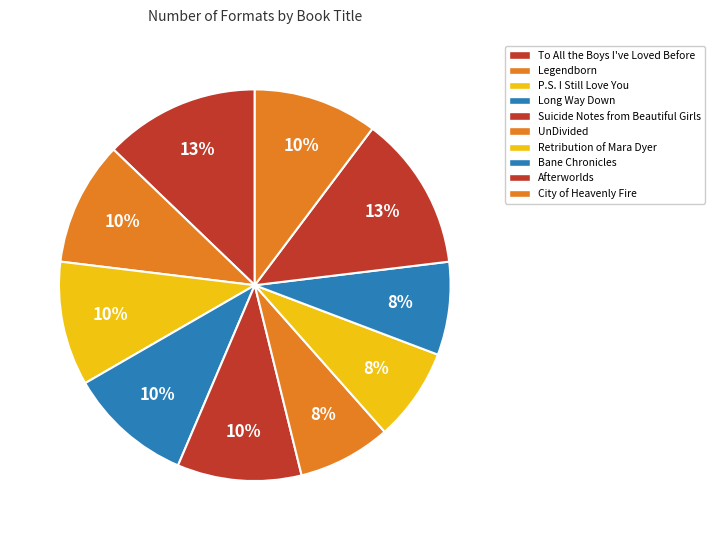

Count the number of slices in the pie.

10